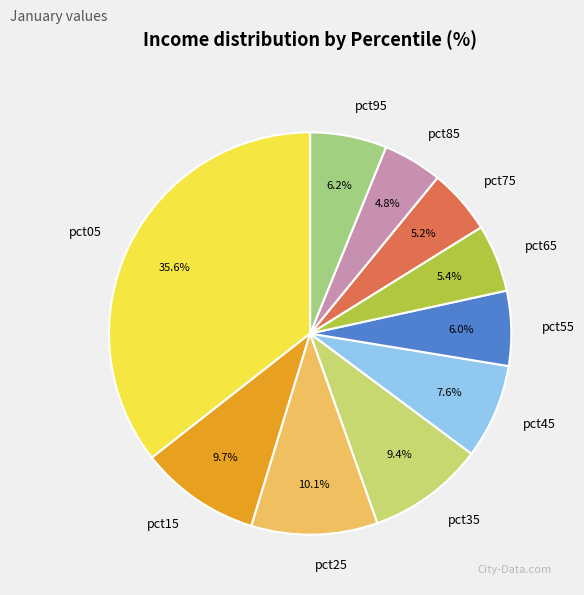

What percentage is the pct05 slice, to the nearest percent?

36%